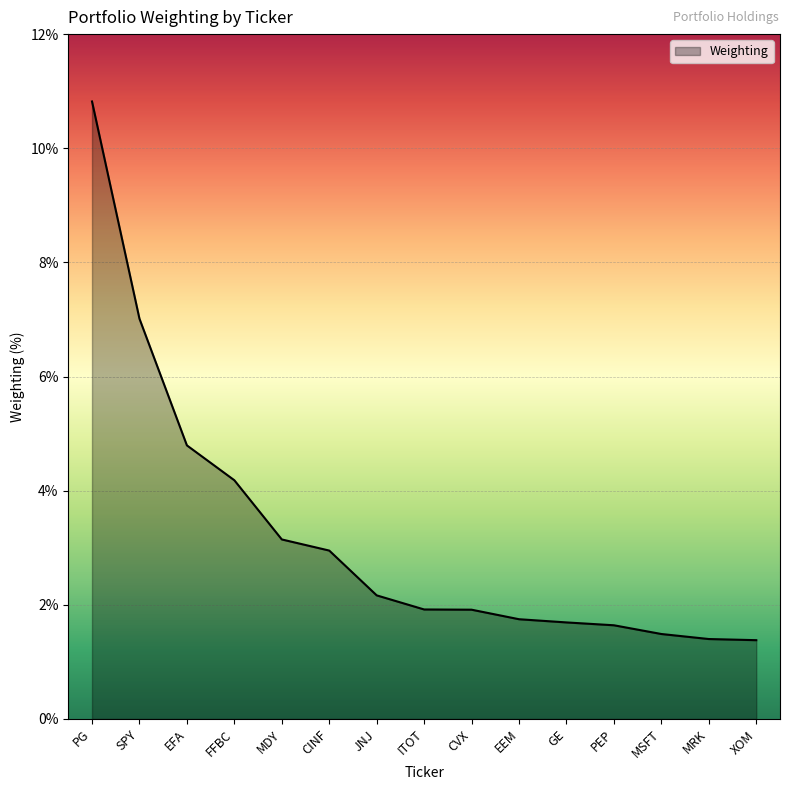

What position from the right is CVX?

7